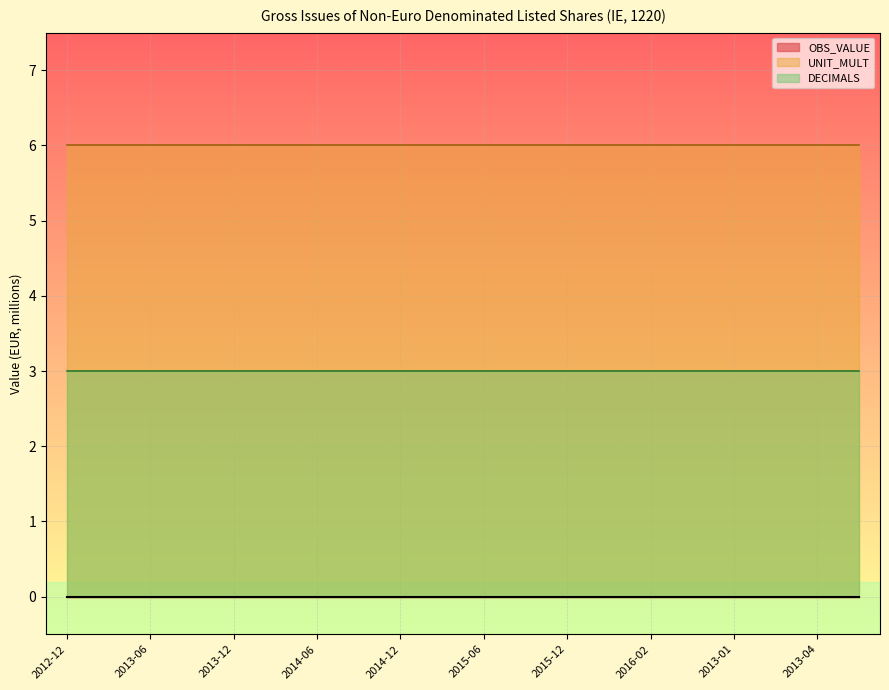

What is the value of the DECIMALS point at the 7th from the left?

3